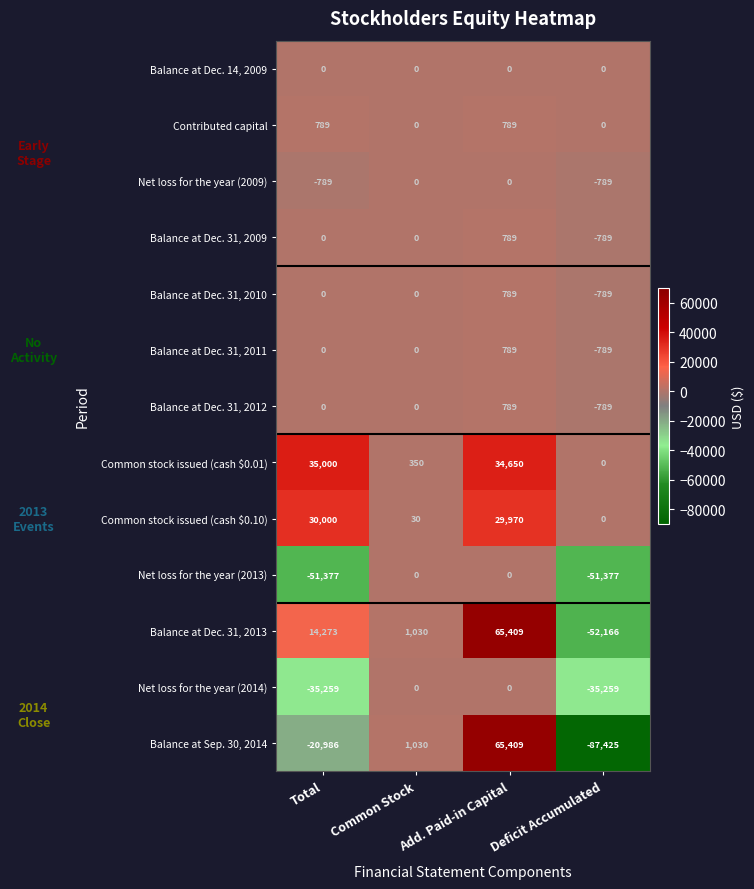

How many series are shown in this chart?

13